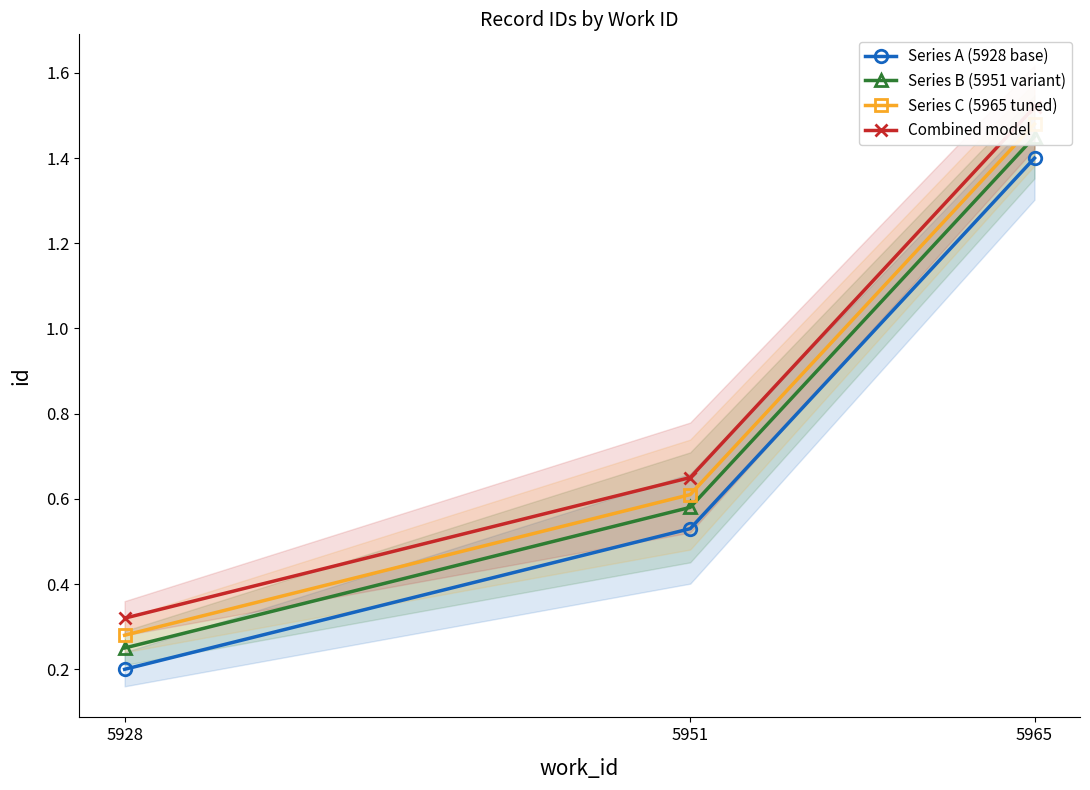

Which label corresponds to the smallest value in the chart?

5928